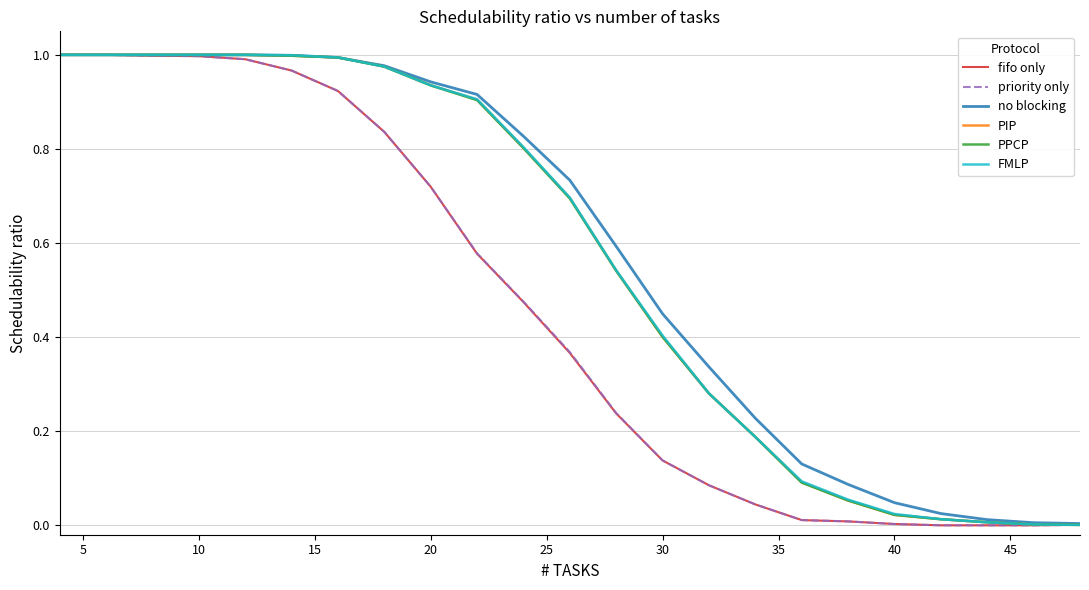

The value of fifo only at 10 is 1.4. True or false?

False